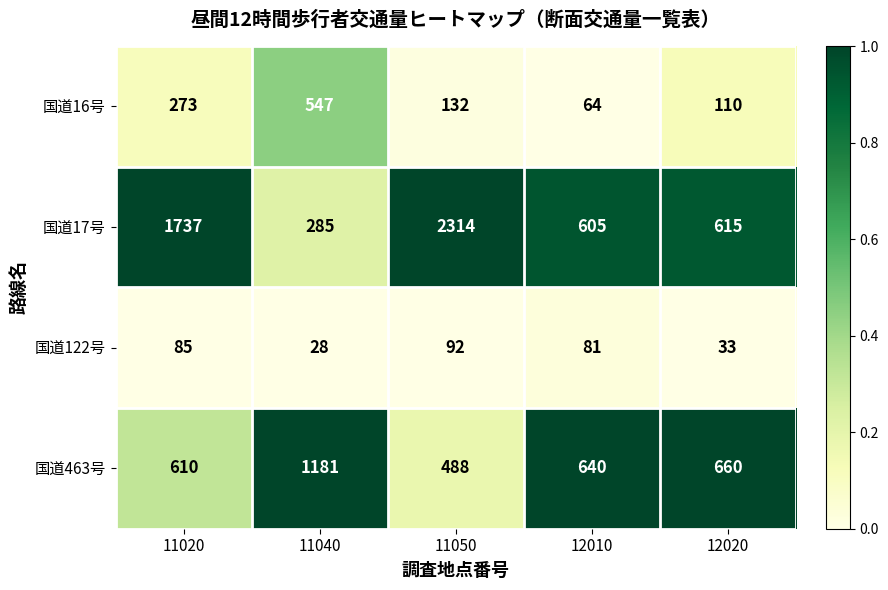

The 国道122号 series shows 92 at 11050. True or false?

True